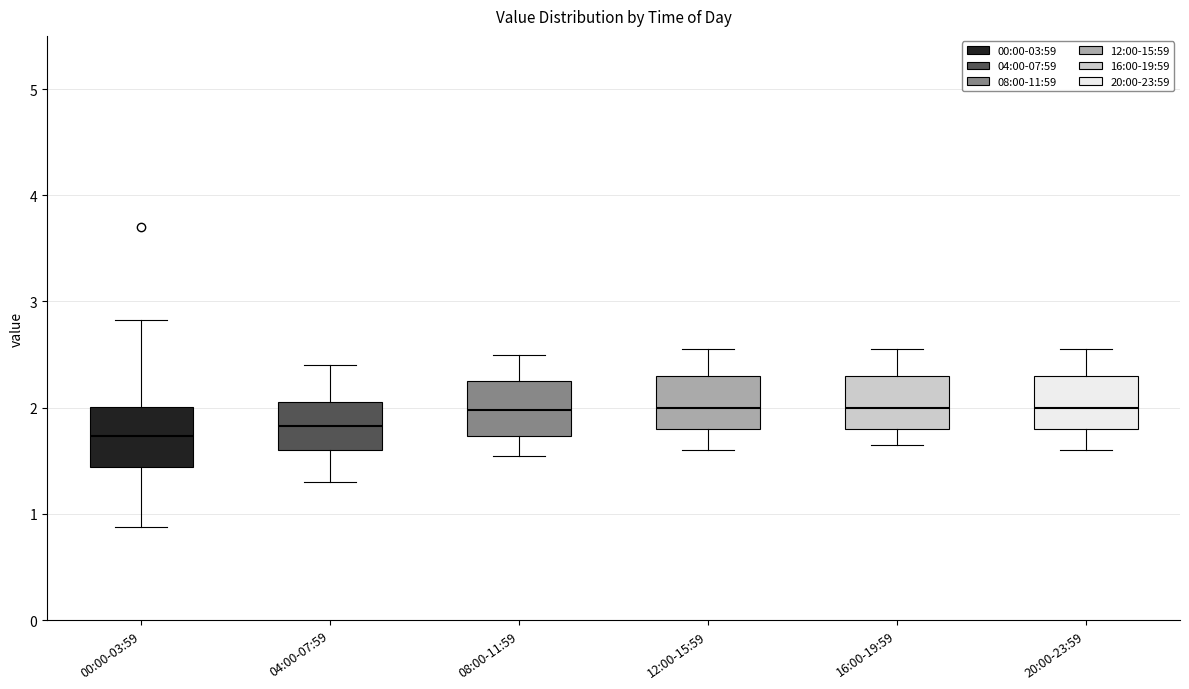

Reading left to right, read every box against the y-axis: the position of its median line, the range the box covers, and the ends of its whiskers. The values are not printed on the chart, so give them approximately, as read against the axis.

00:00-03:59: median 1.7, box 1.4 to 2.0, whiskers 0.9 to 2.8
04:00-07:59: median 1.8, box 1.6 to 2.1, whiskers 1.3 to 2.4
08:00-11:59: median 2.0, box 1.7 to 2.3, whiskers 1.6 to 2.5
12:00-15:59: median 2.0, box 1.8 to 2.3, whiskers 1.6 to 2.6
16:00-19:59: median 2.0, box 1.8 to 2.3, whiskers 1.7 to 2.6
20:00-23:59: median 2.0, box 1.8 to 2.3, whiskers 1.6 to 2.6